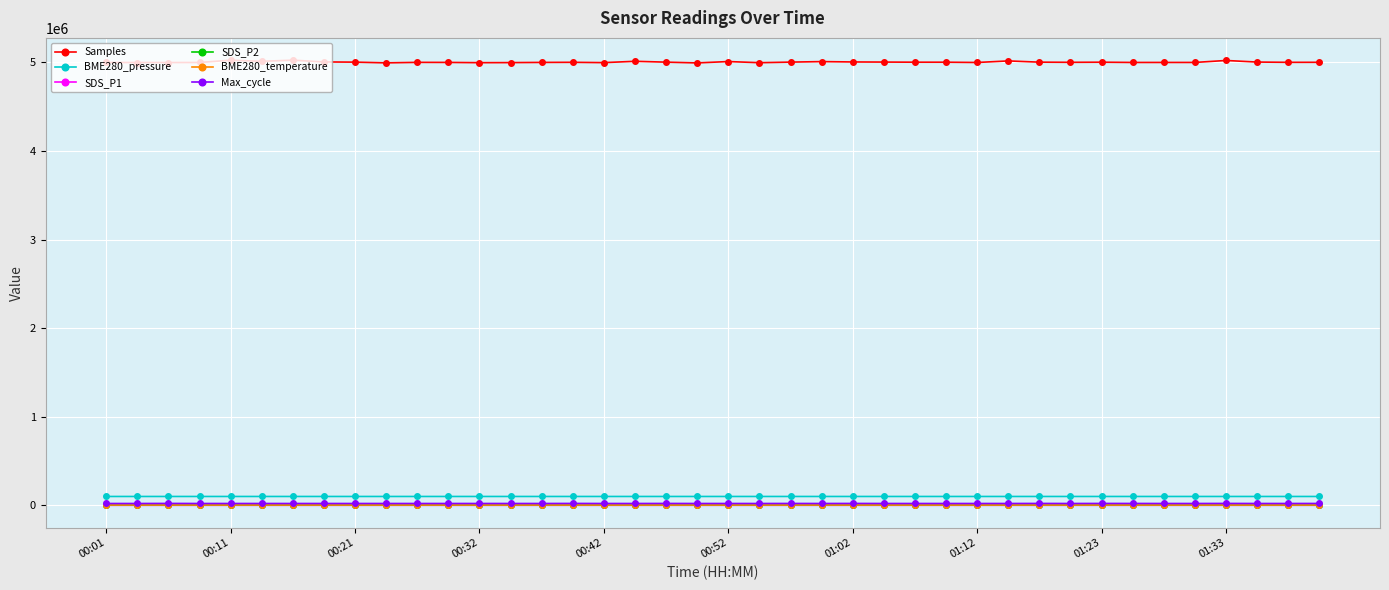

True or false: BME280_temperature has more than 2 points higher than both neighbors.

True